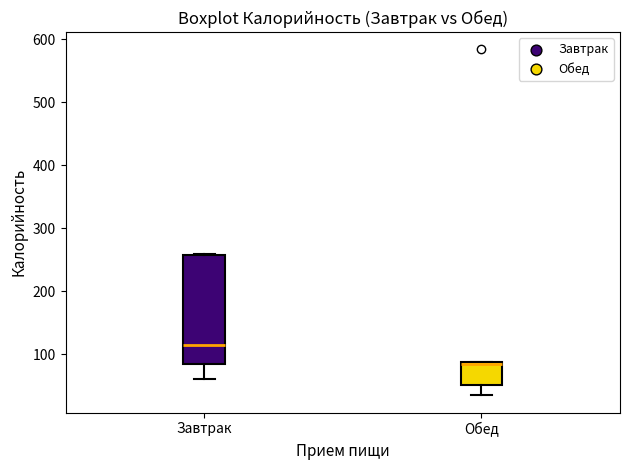

Where does the lower whisker of the box for Обед end on the y-axis? The values are not printed on the chart, so give them approximately, as read against the axis.

40